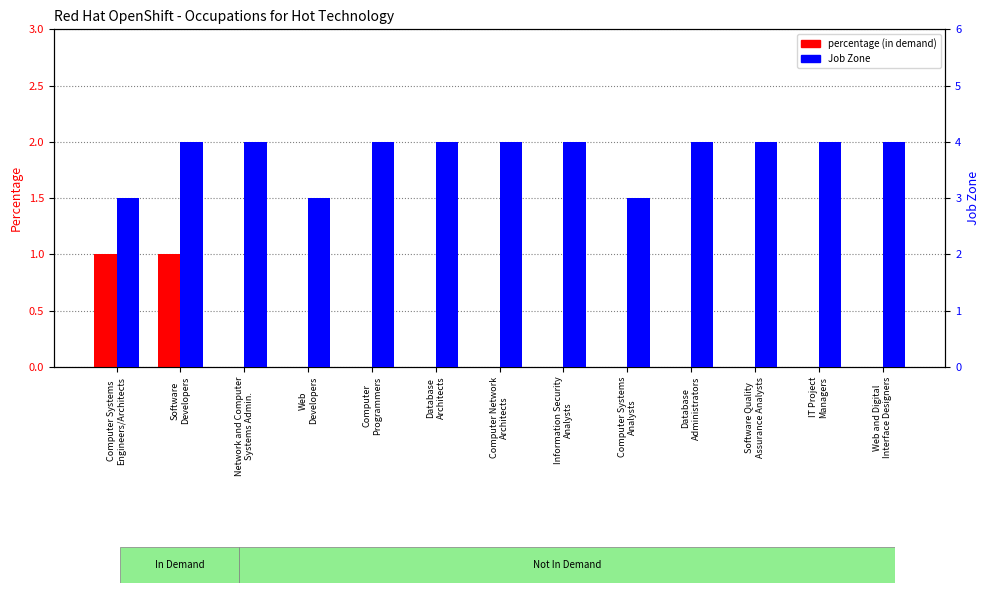

Is the value of Job Zone at Database
Administrators greater than the value of percentage (in demand) at Computer Systems
Analysts?

Yes